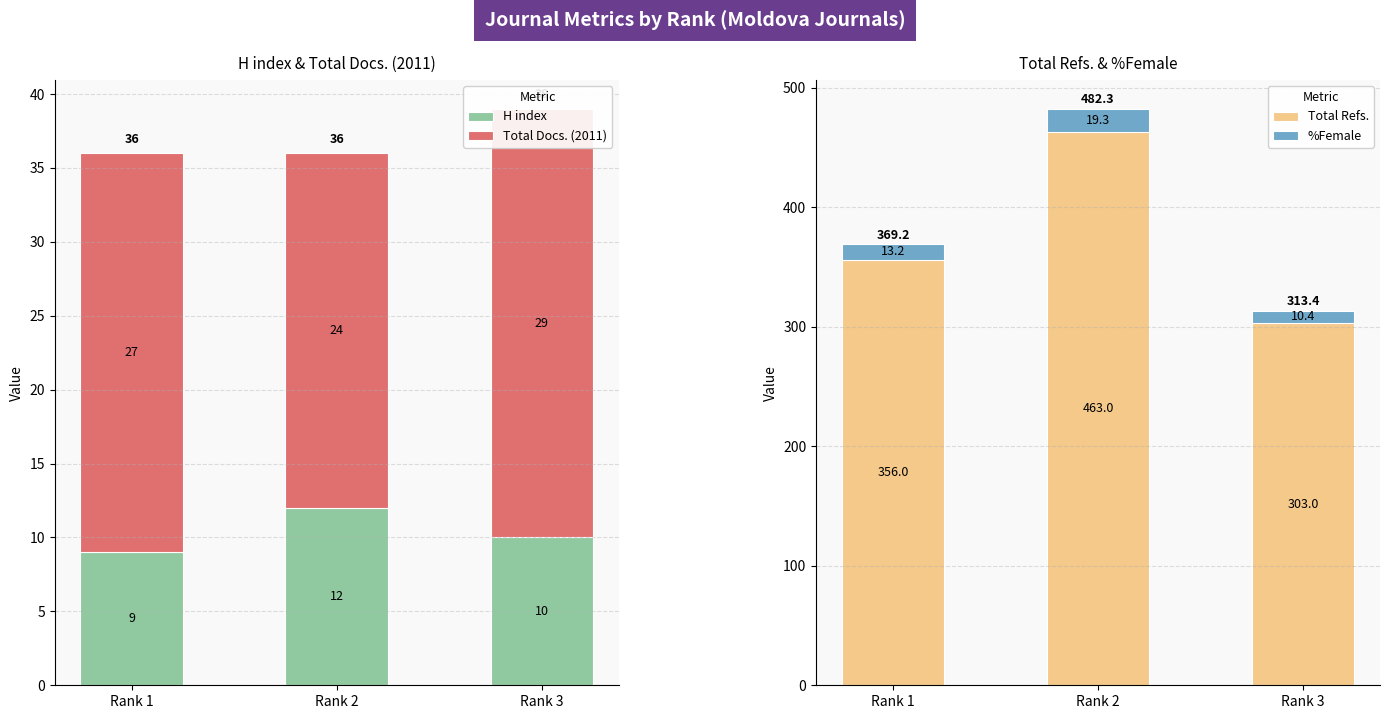

The Total Docs. (2011) series shows 37.3 at Rank 2. True or false?

False